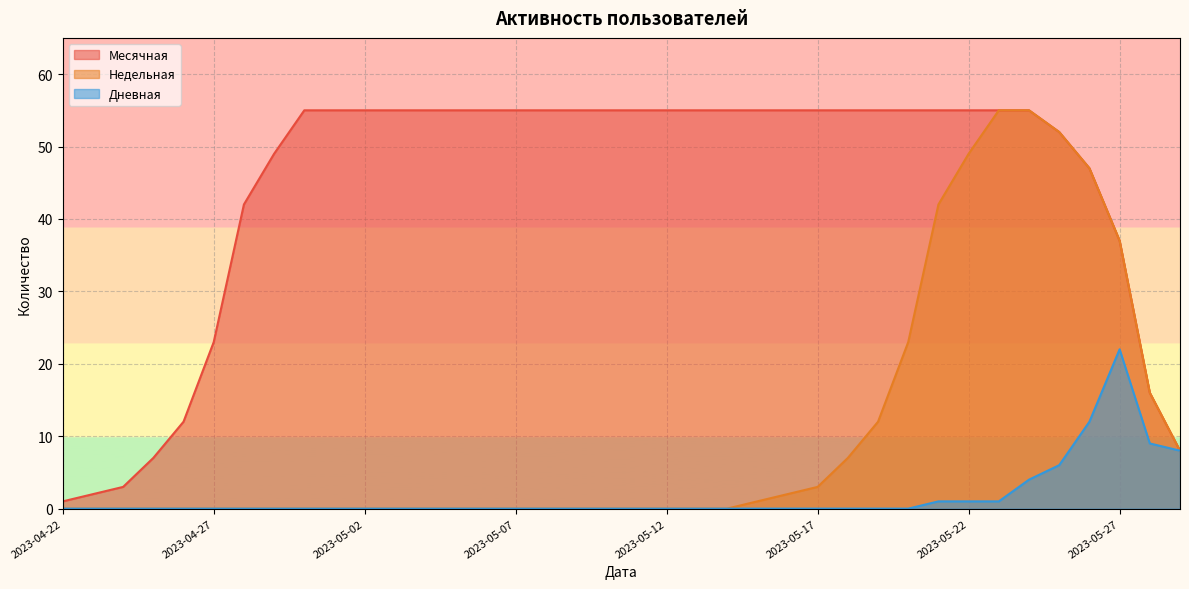

How many series are shown in this chart?

3